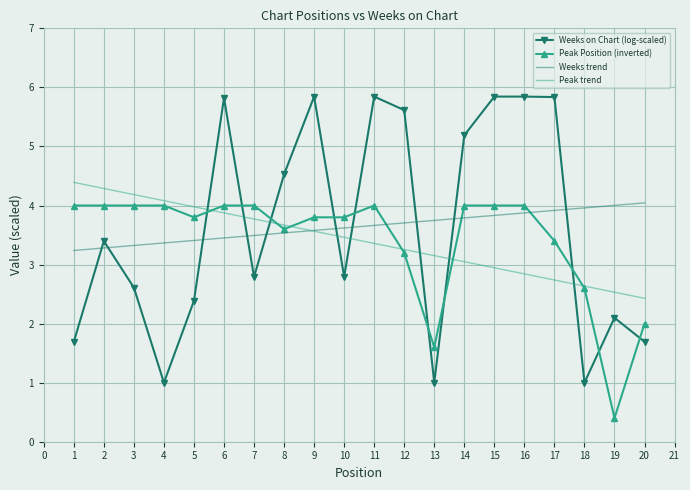

True or false: Weeks on Chart (log-scaled) has more than 0 interior local peaks.

True